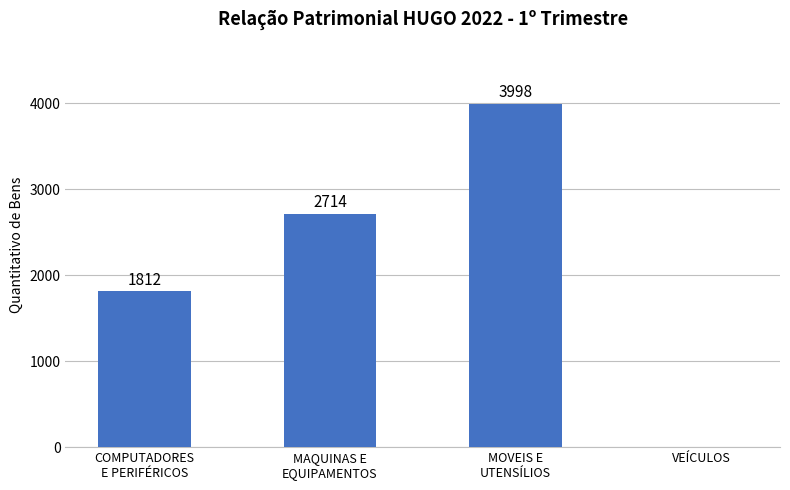

What is the greatest value displayed?

3998